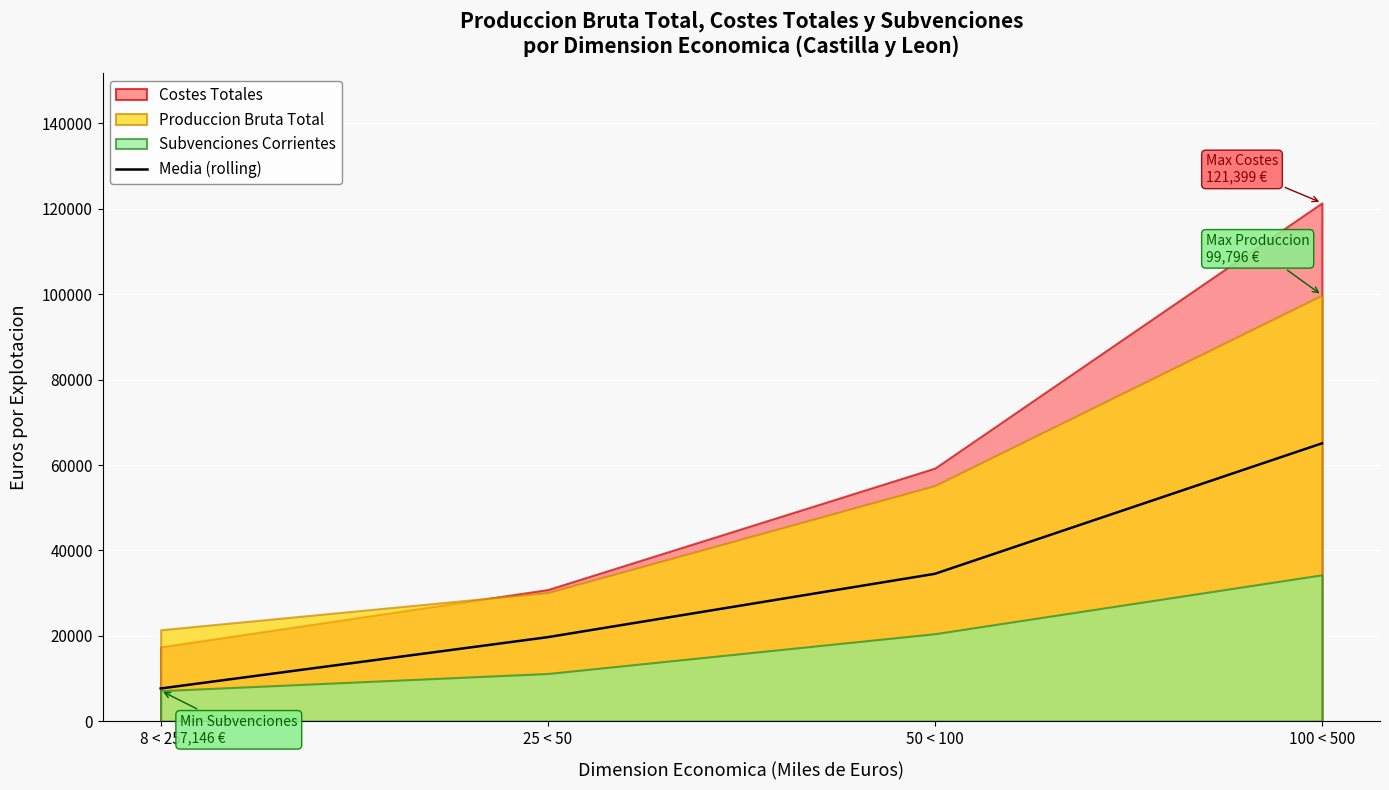

List the labels in order of value, smallest first.

8 < 25, 25 < 50, 50 < 100, 100 < 500